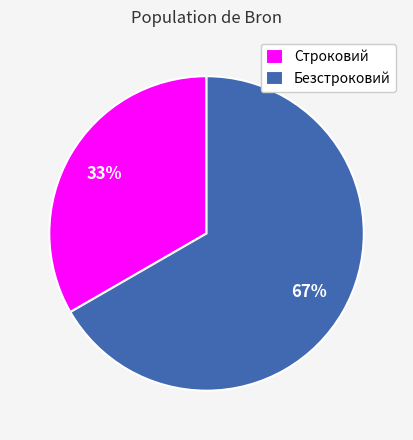

How many segments does this pie chart have?

2